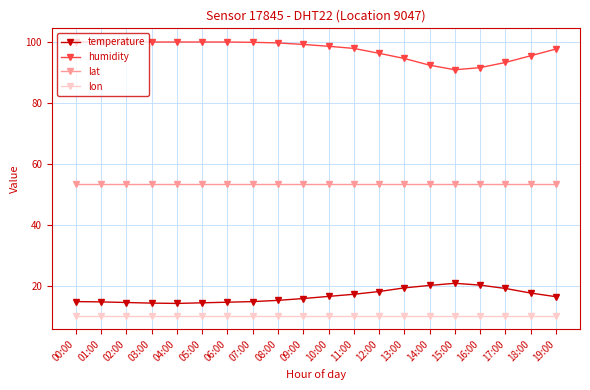

What is the difference between the maximum and minimum values in the humidity series?

9.1